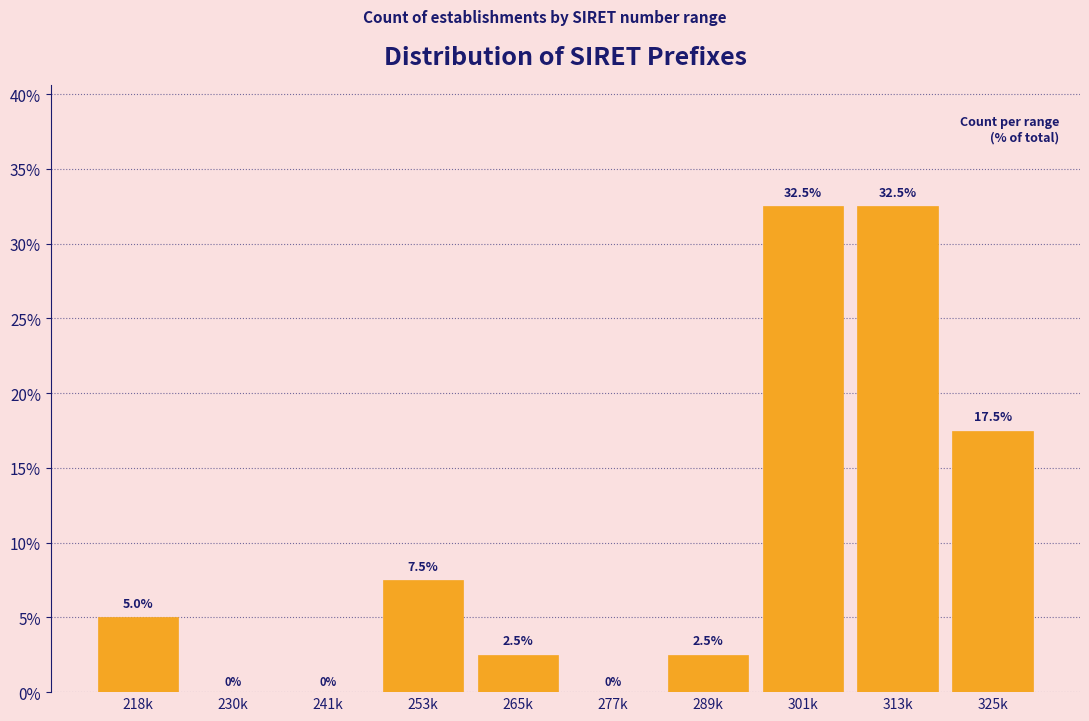

Reading right to left, transcribe all the data shown in this chart.

325k=17.5	313k=32.5	301k=32.5	289k=2.5	277k=0.0	265k=2.5	253k=7.5	241k=0.0	230k=0.0	218k=5.0